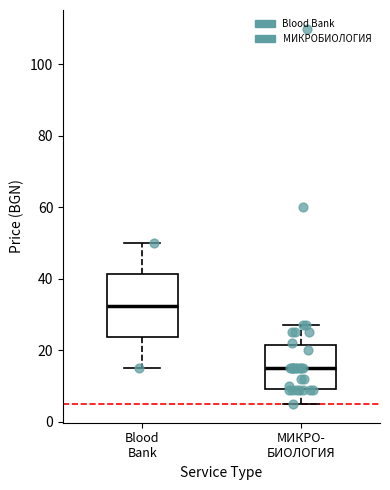

Reading left to right, read every box against the y-axis: the position of its median line, the range the box covers, and the ends of its whiskers. The values are not printed on the chart, so give them approximately, as read against the axis.

Blood Bank: median 32, box 24 to 42, whiskers 16 to 50
МИКРО- БИОЛОГИЯ: median 16, box 10 to 22, whiskers 6 to 28